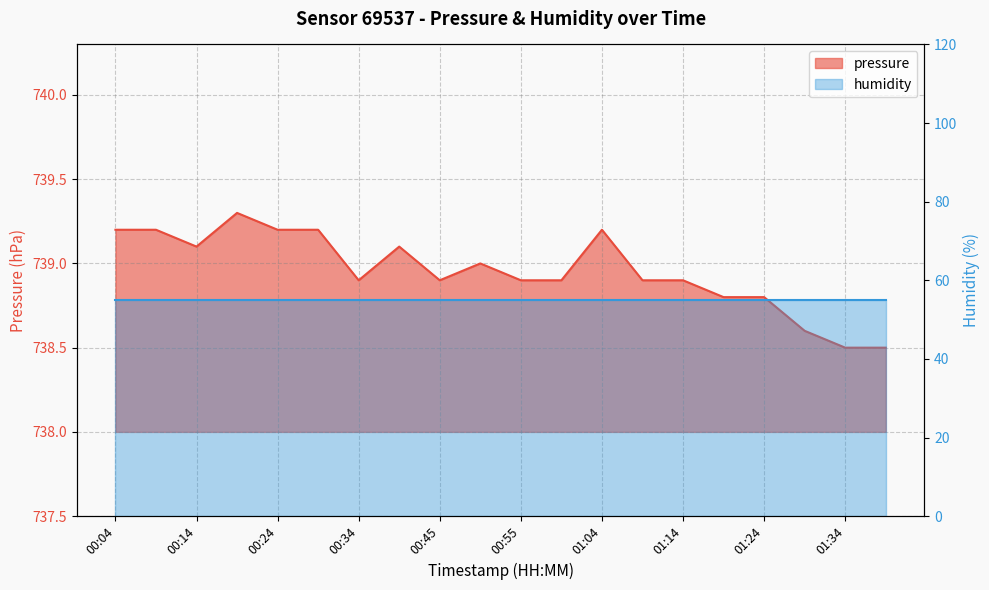

What is the label of the 13th point from the right?

00:39